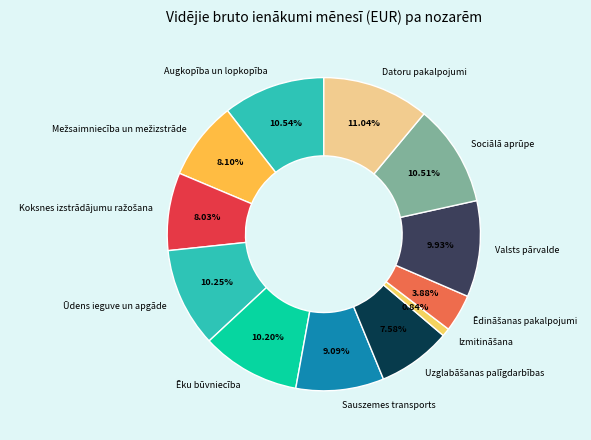

What percentage is the Valsts pārvalde slice, to the nearest percent?

10%